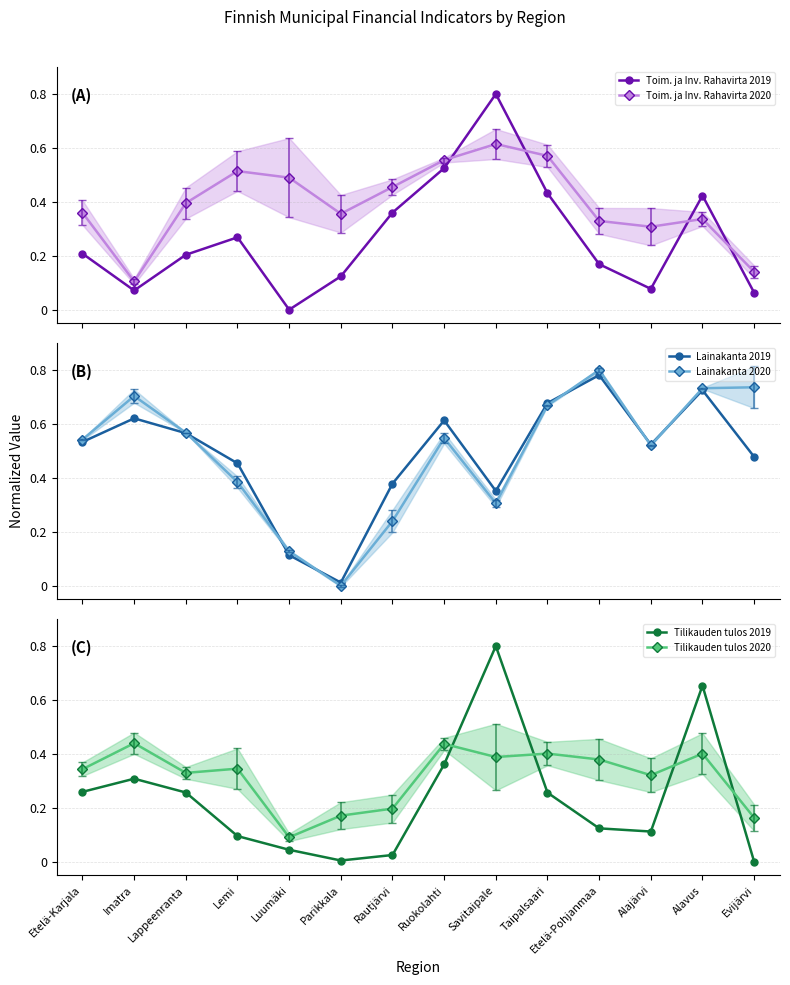

Is it true that Tilikauden tulos 2019 equals 0.0 at Lemi?

False